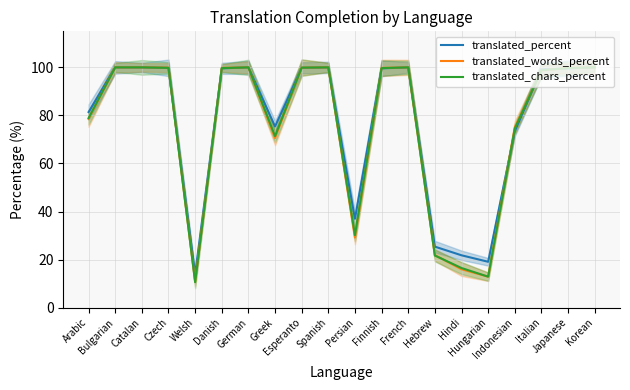

The translated_words_percent series shows 100.0 at Catalan. True or false?

True